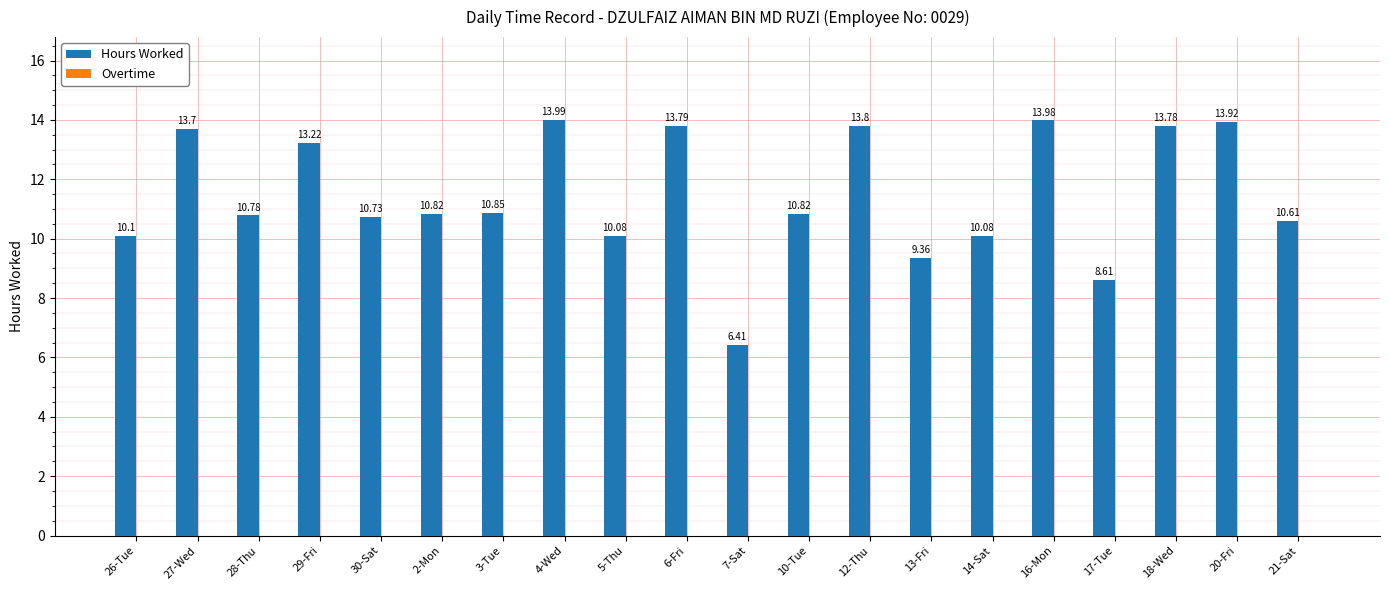

What is the difference between the second highest and minimum values?

7.6